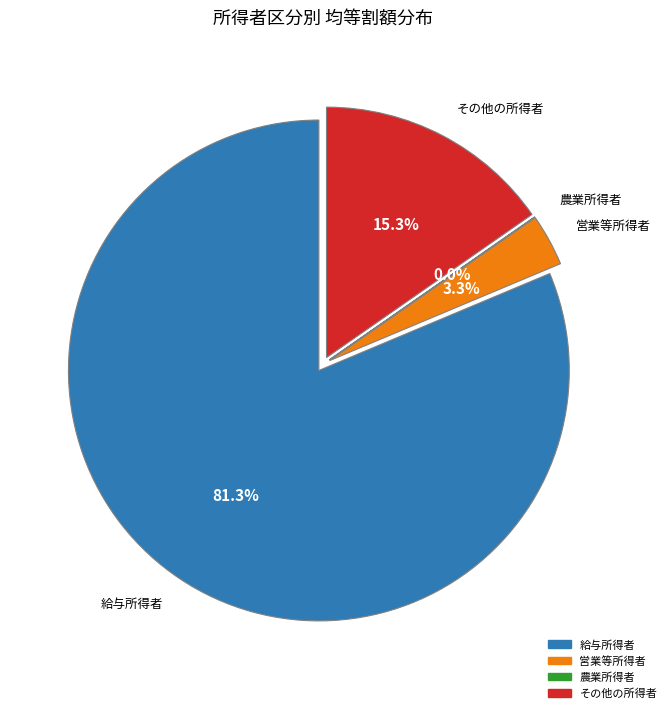

The 営業等所得者 slice represents 1% of the pie. True or false?

False